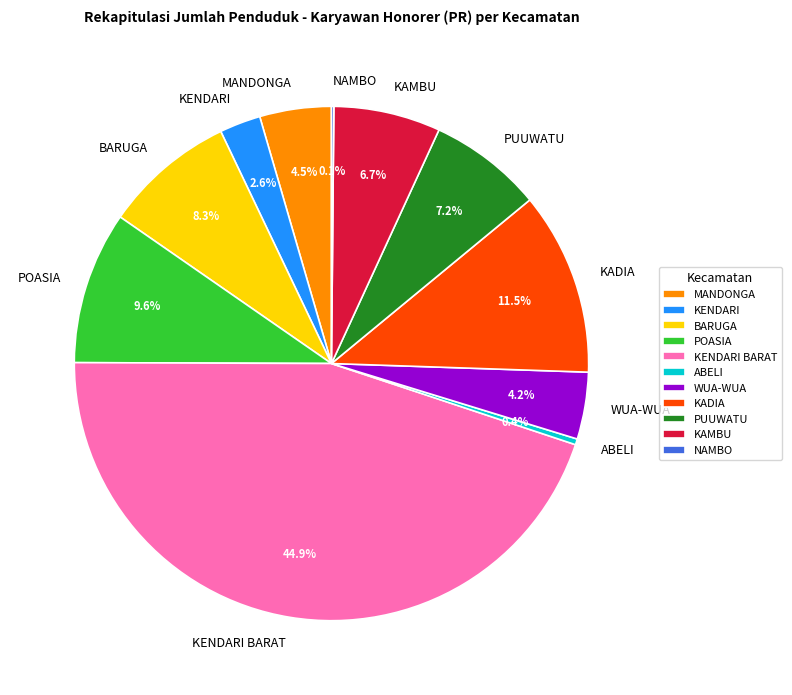

What percentage do KENDARI and KAMBU together represent?

9.3%